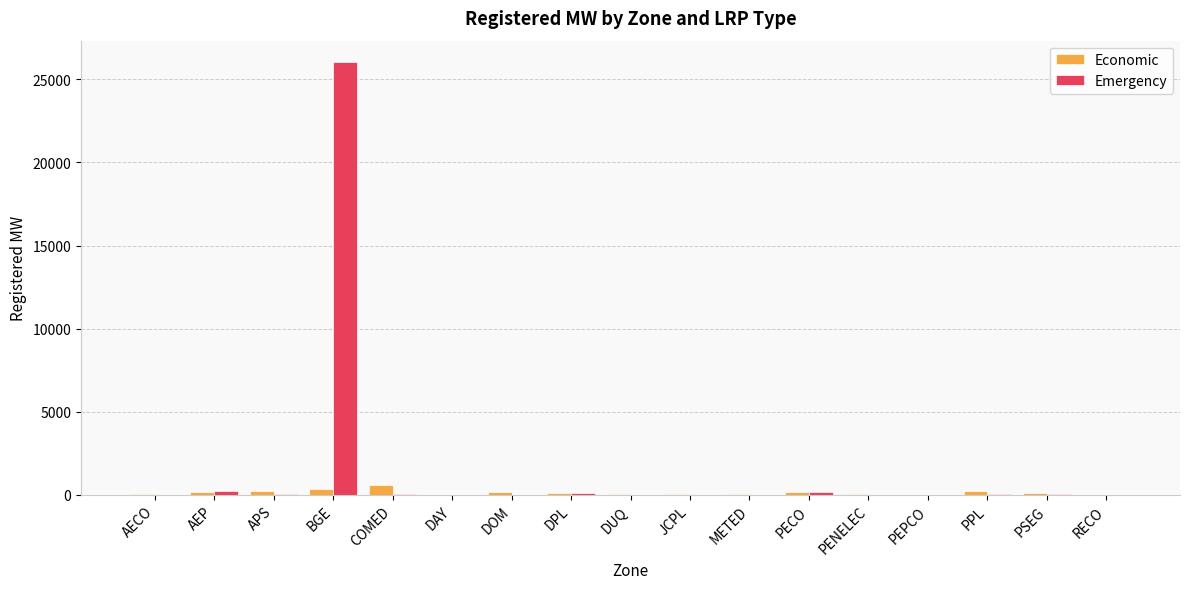

What is the sum of all Emergency values?

26708.4